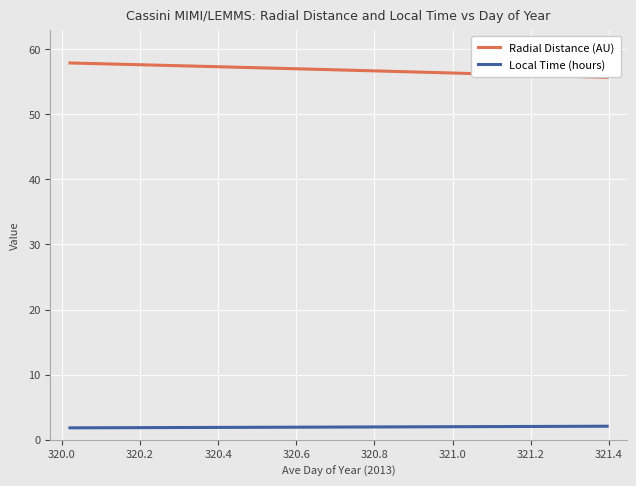

What is the difference between the maximum and second lowest values in the Local Time (hours) series?

0.2